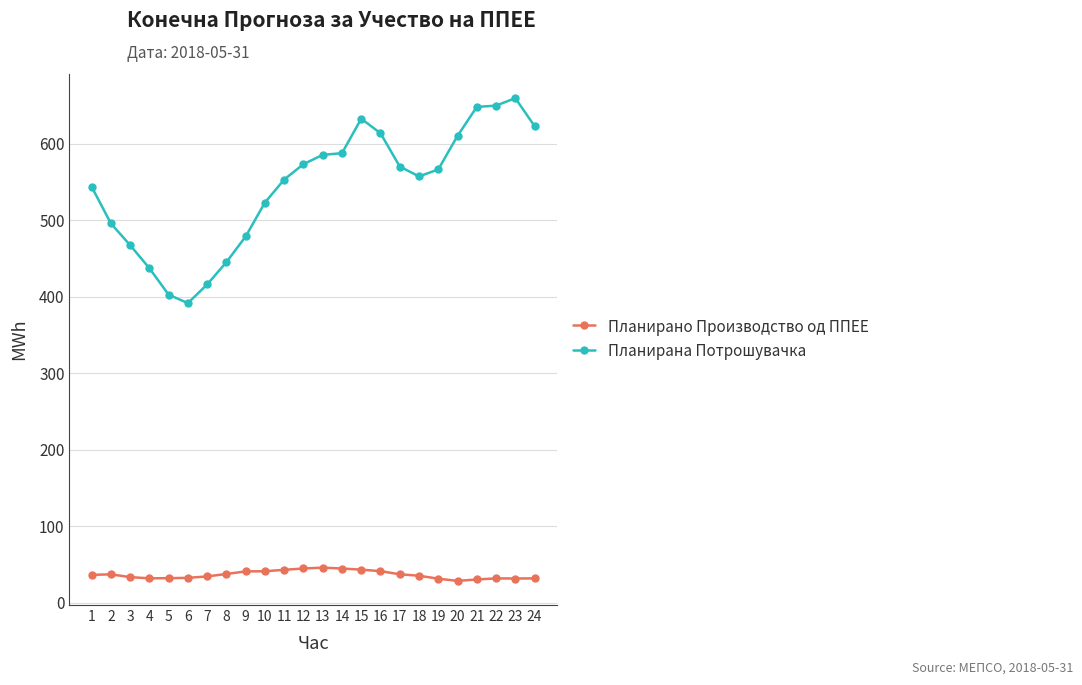

At how many categories does at least one series exceed 305?

24